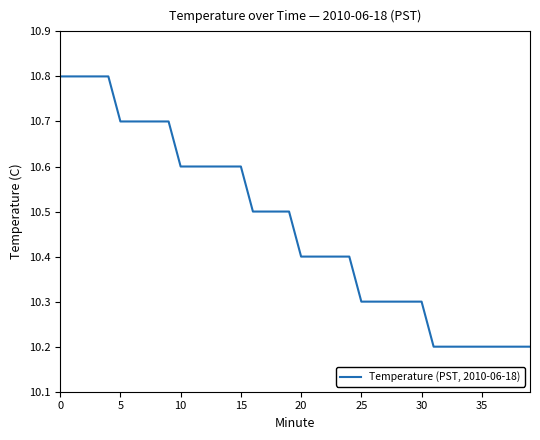

What is the difference between the second highest and minimum values?

0.6